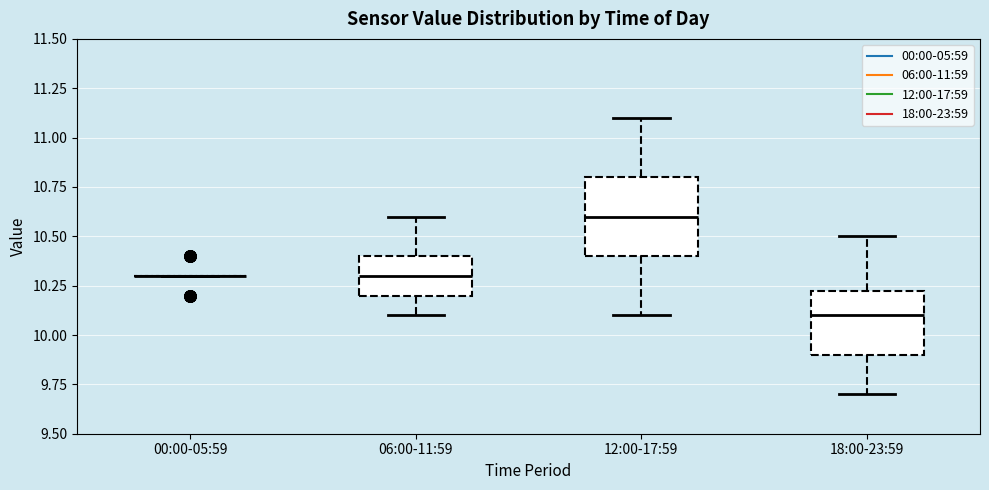

Where does the lower whisker of the box for 12:00-17:59 end on the y-axis? The values are not printed on the chart, so give them approximately, as read against the axis.

10.10